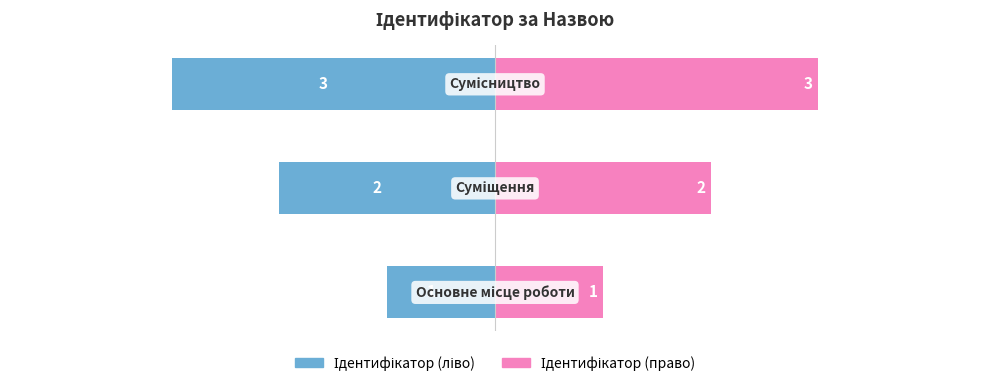

Rank the categories by Ідентифікатор (право) value from lowest to highest.

0, 1, 2